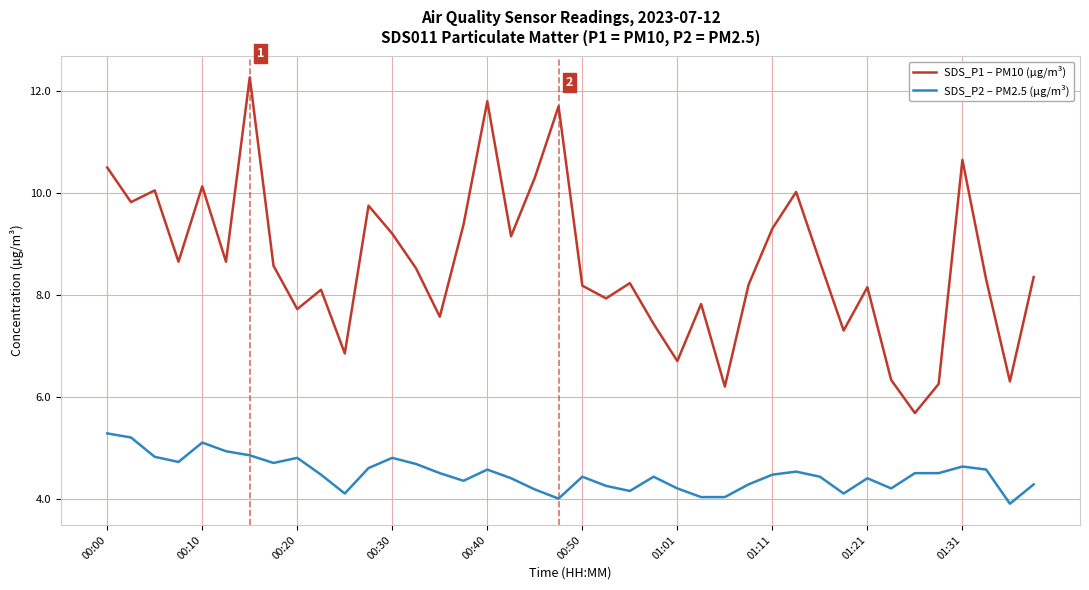

What is the average value of the SDS_P2 – PM2.5 (µg/m³) series?

4.5